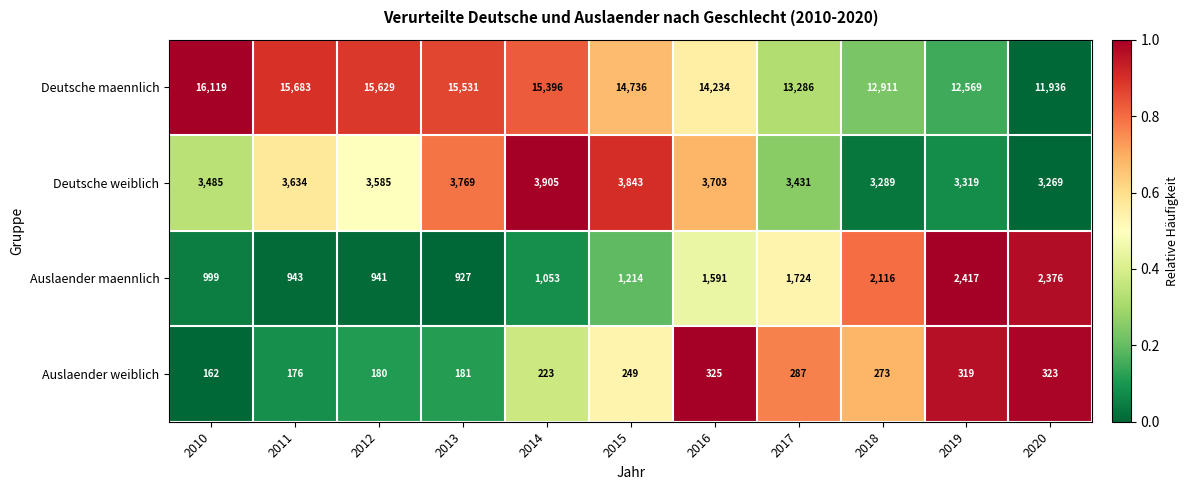

At which category is the sum across all series the highest?

2010